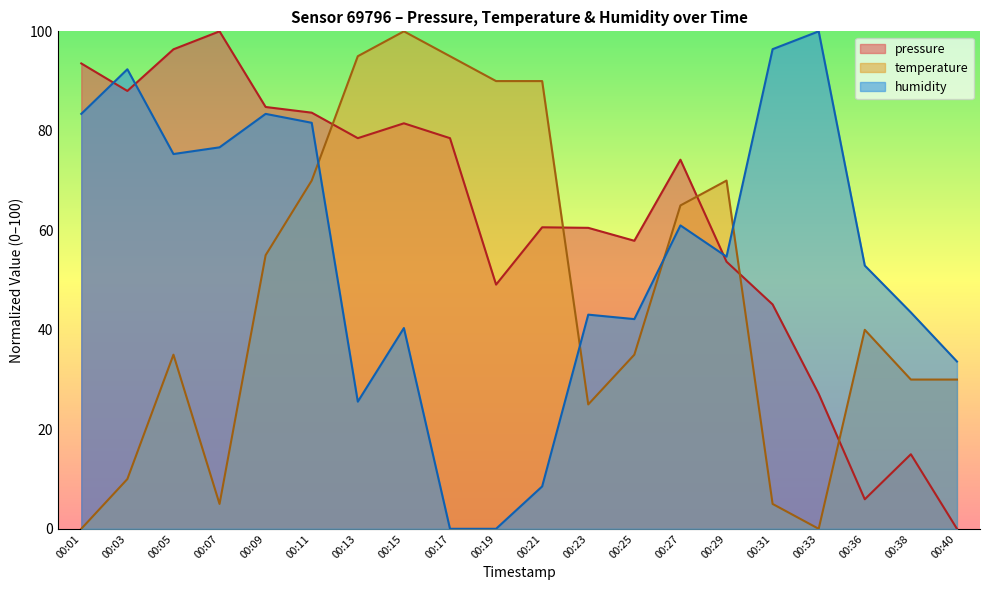

Does the chart display data point markers on the line(s)?

No